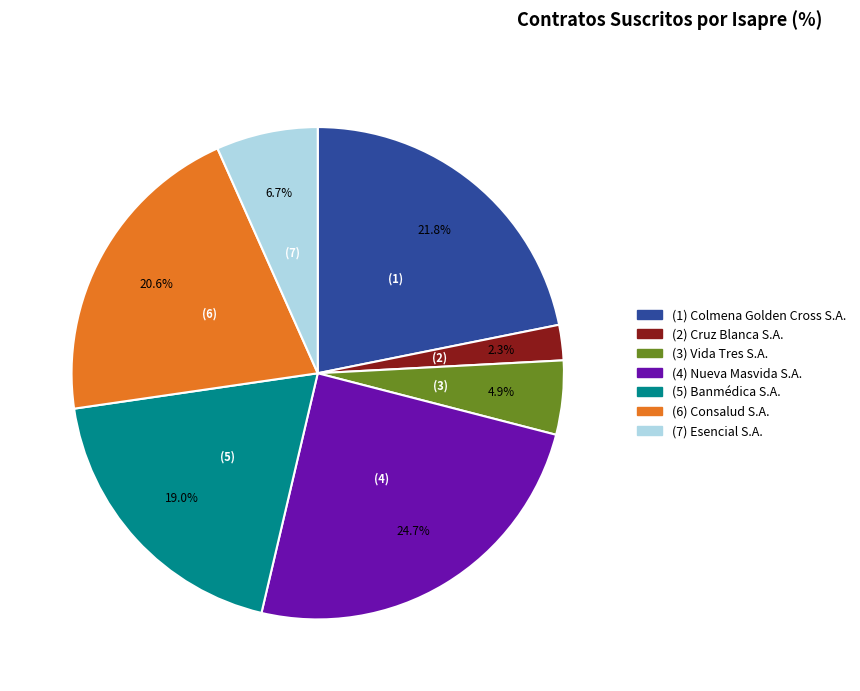

How many segments does this pie chart have?

7